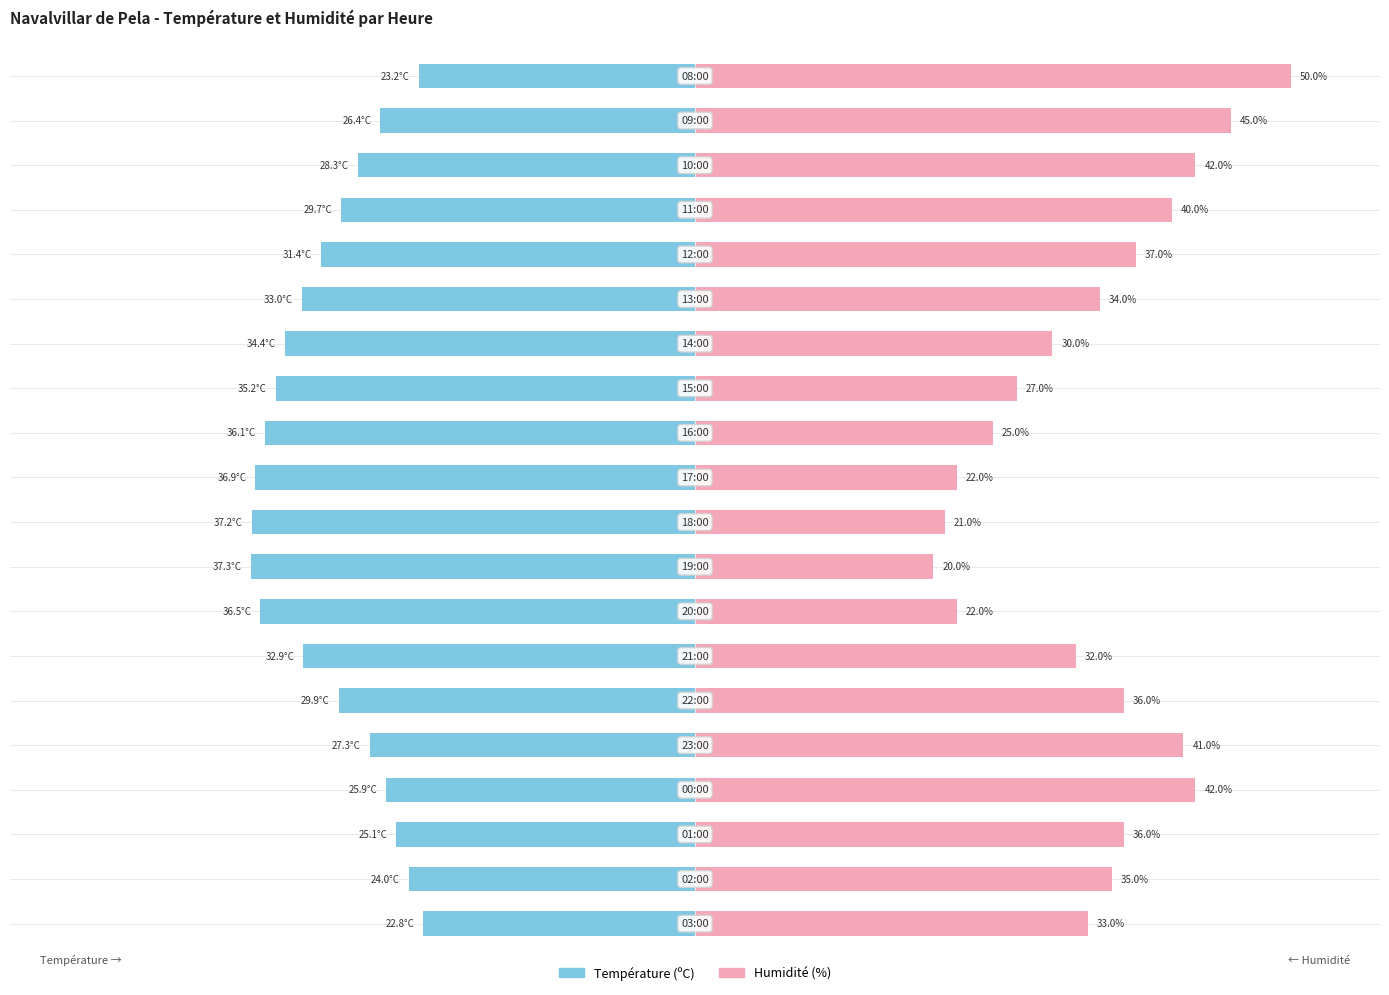

How many groups of bars are there?

20